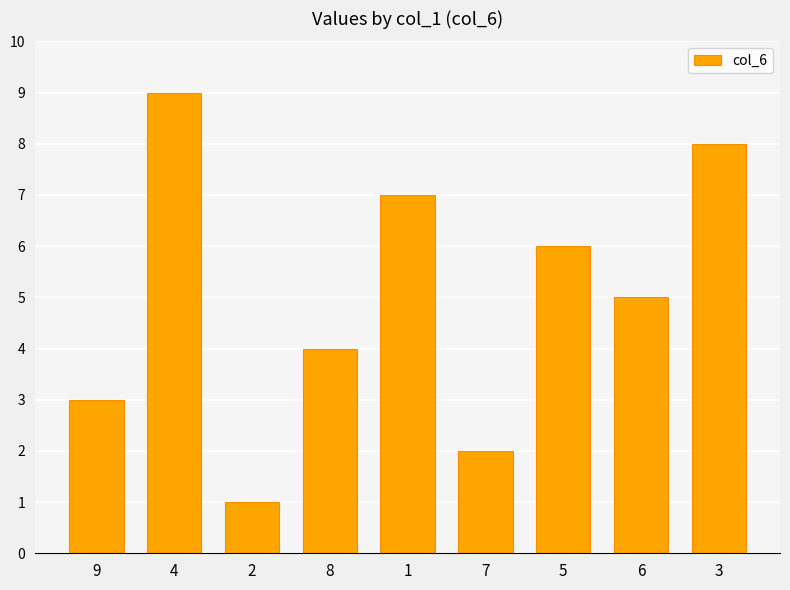

List the labels in order of value, smallest first.

2, 7, 9, 8, 6, 5, 1, 3, 4